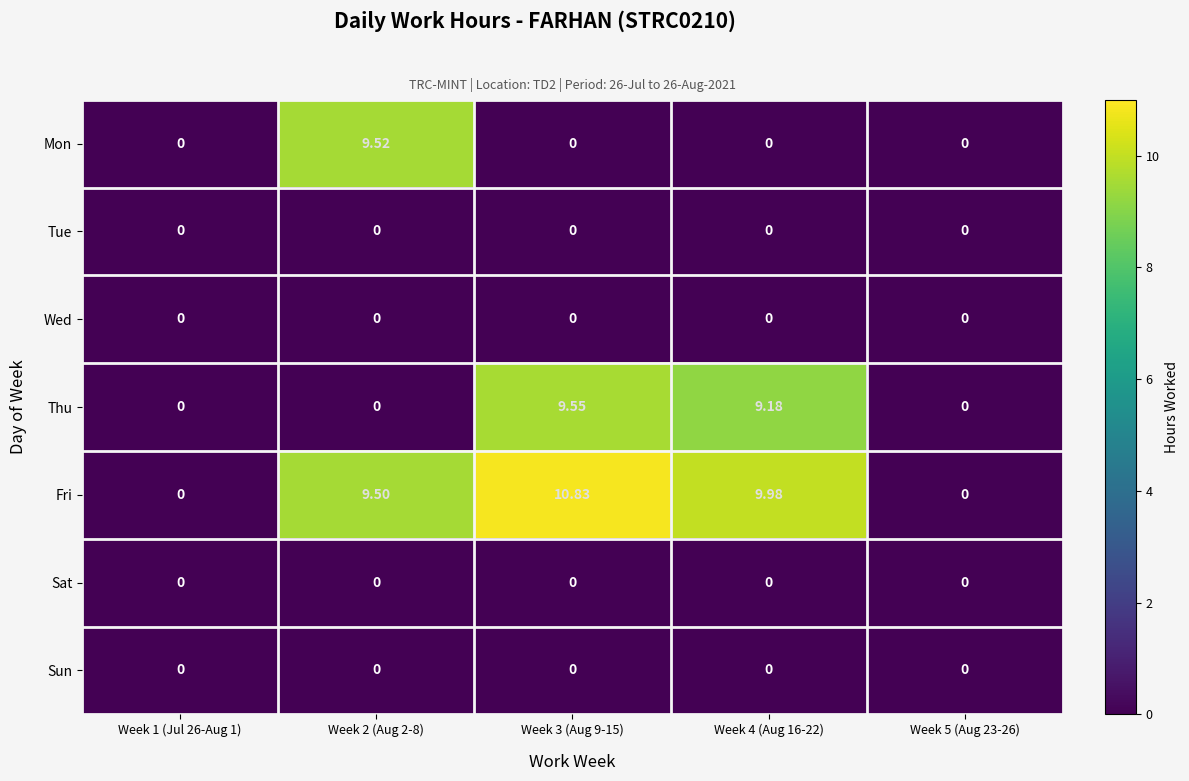

How many categories are shown in the chart?

5